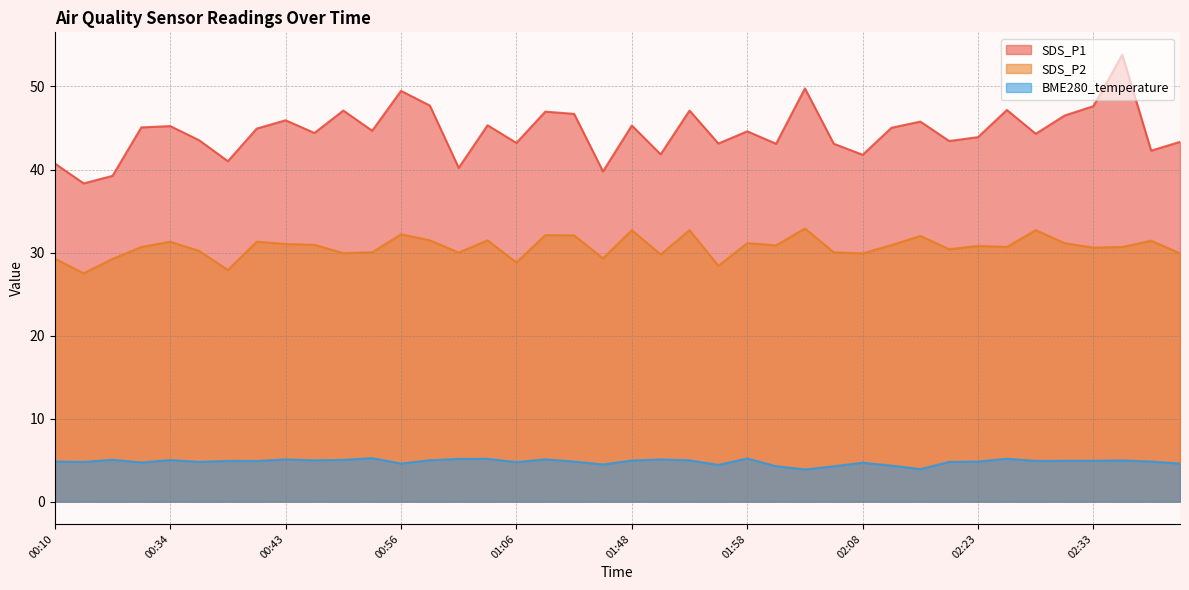

Rank the series by their maximum value, from lowest to highest.

BME280_temperature, SDS_P2, SDS_P1